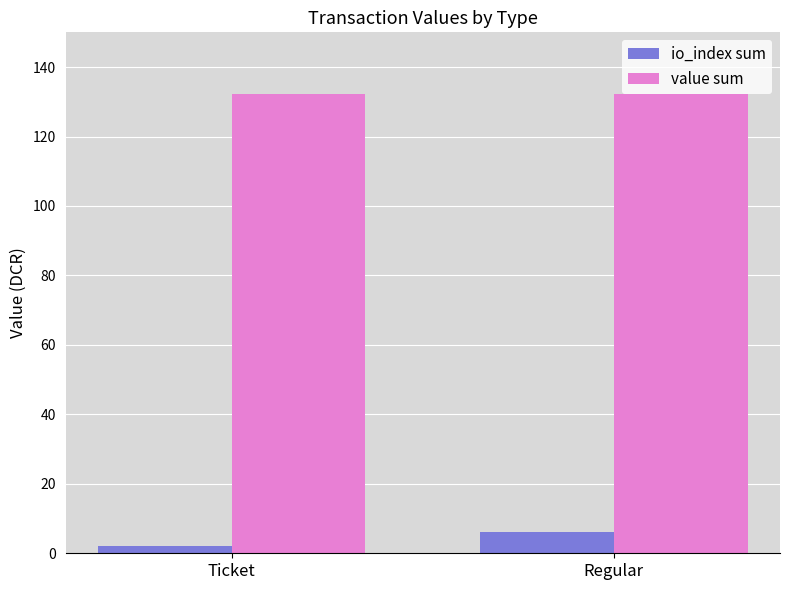

At how many categories does at least one series exceed 108?

2